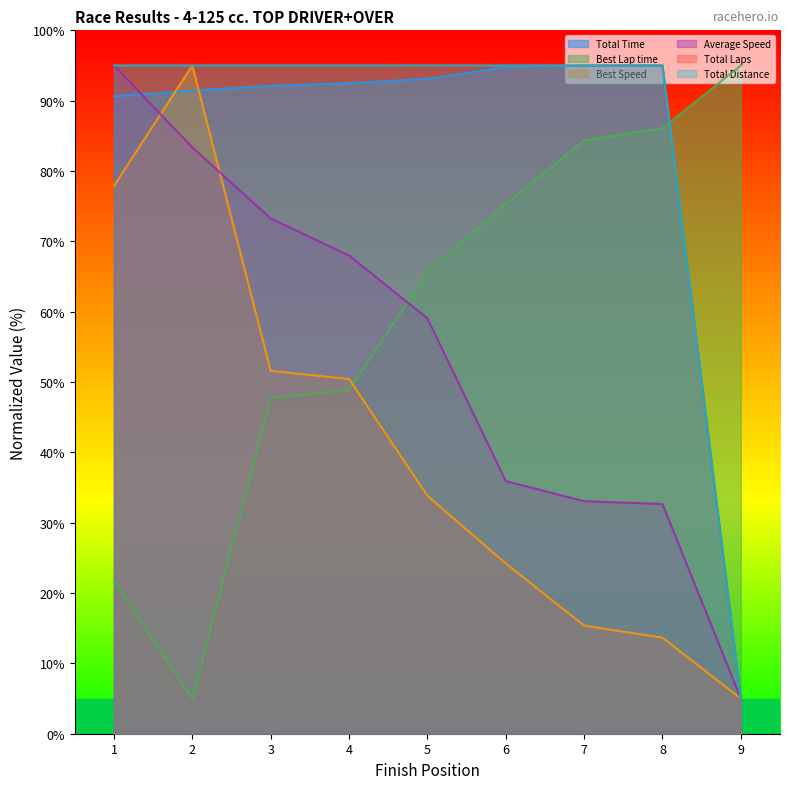

What is the approximate value of Best Speed at 4?

50.4